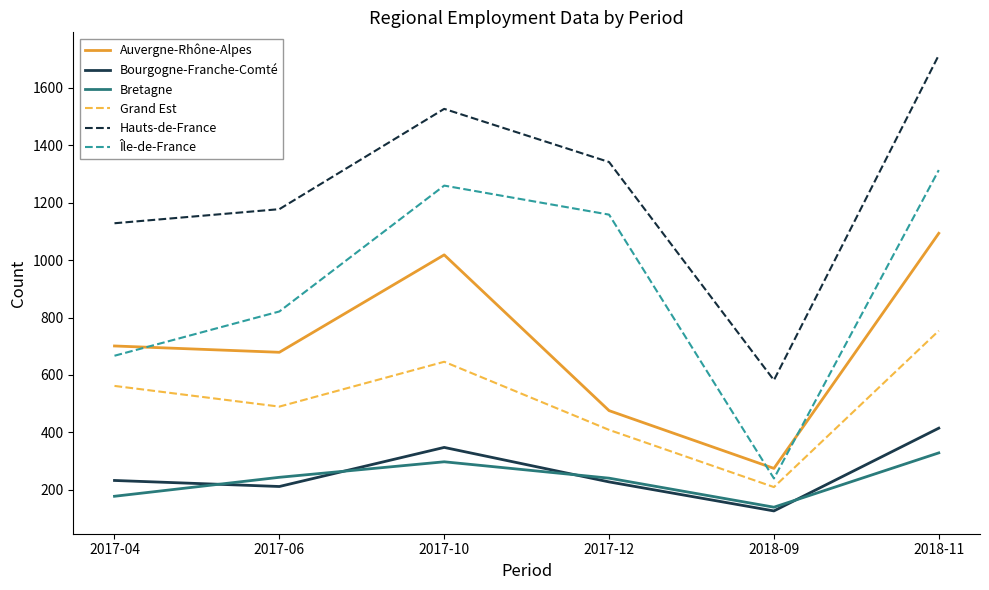

Does the chart have visible grid lines?

No